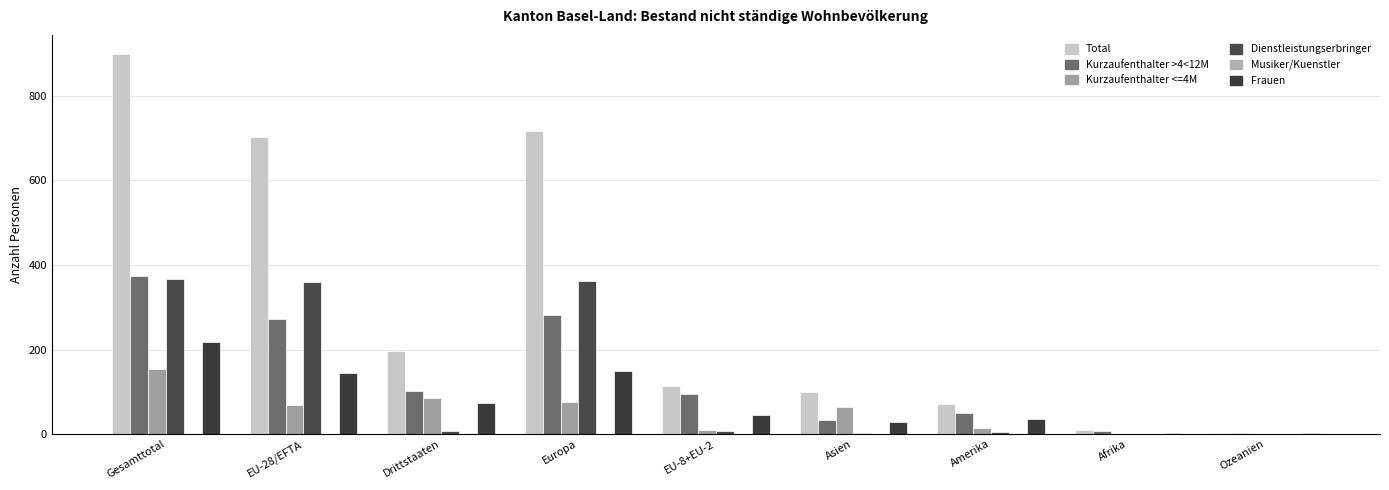

At which label is Kurzaufenthalter >4<12M closest to 189?

EU-28/EFTA